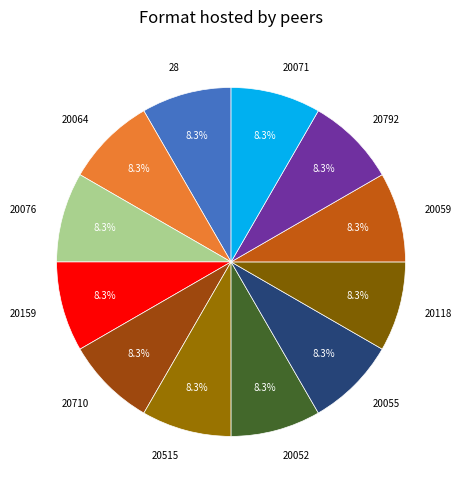

How many segments does this pie chart have?

12